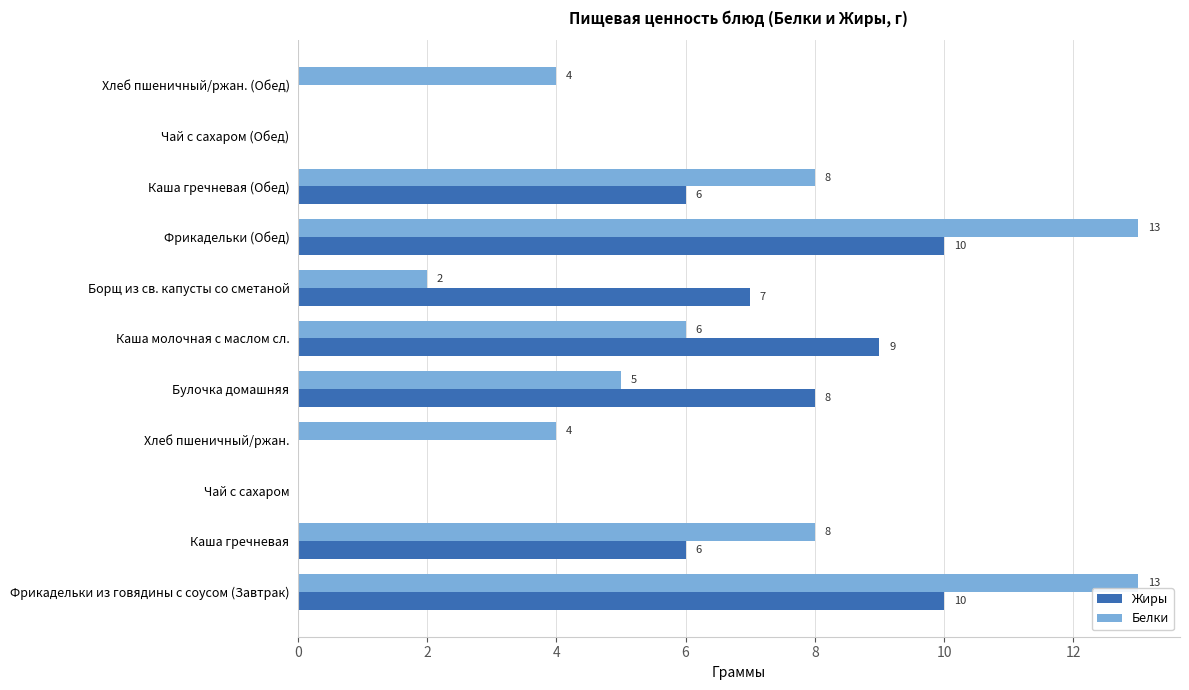

What is the sum of all Жиры values?

56